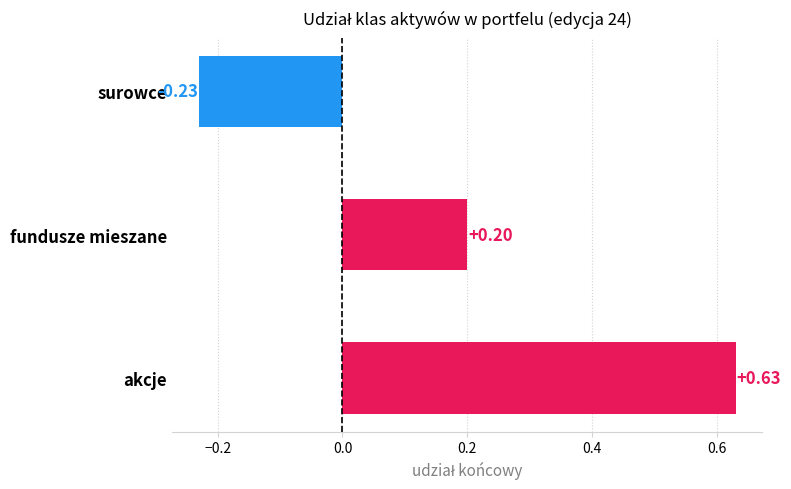

What is the change in value from akcje to surowce?

-0.9